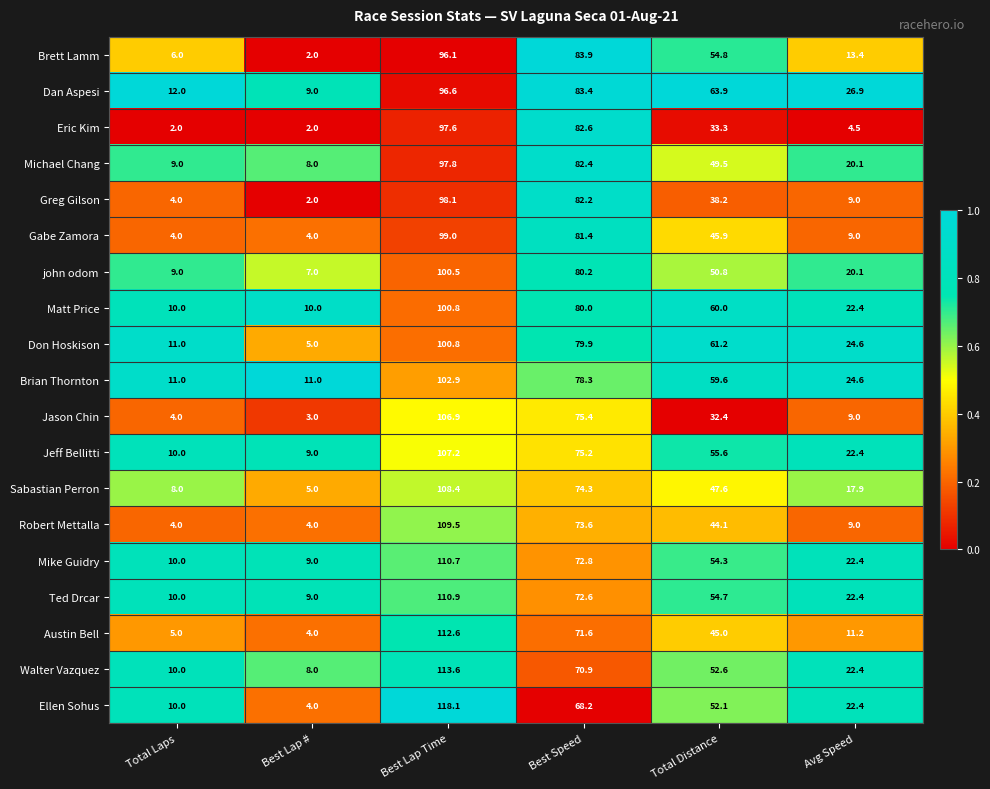

What is the smallest value displayed?

2.0